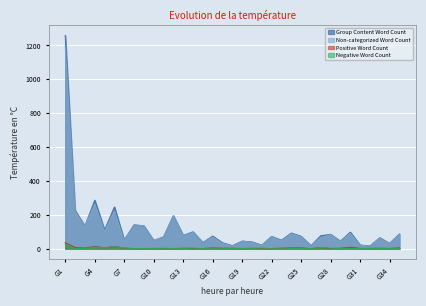

Which category has the lowest value in the Negative Word Count series?

G2